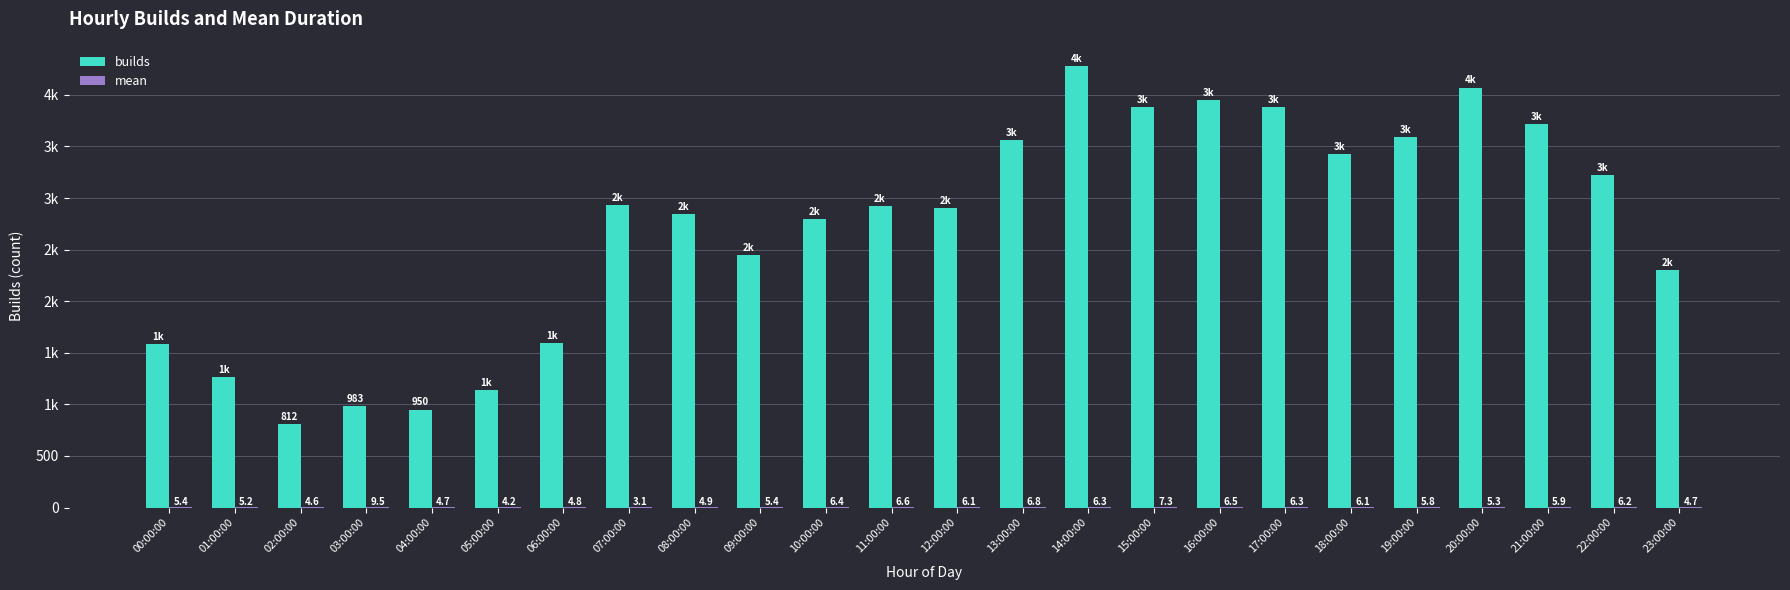

Which series changed the most between 09:00:00 and 23:00:00?

builds